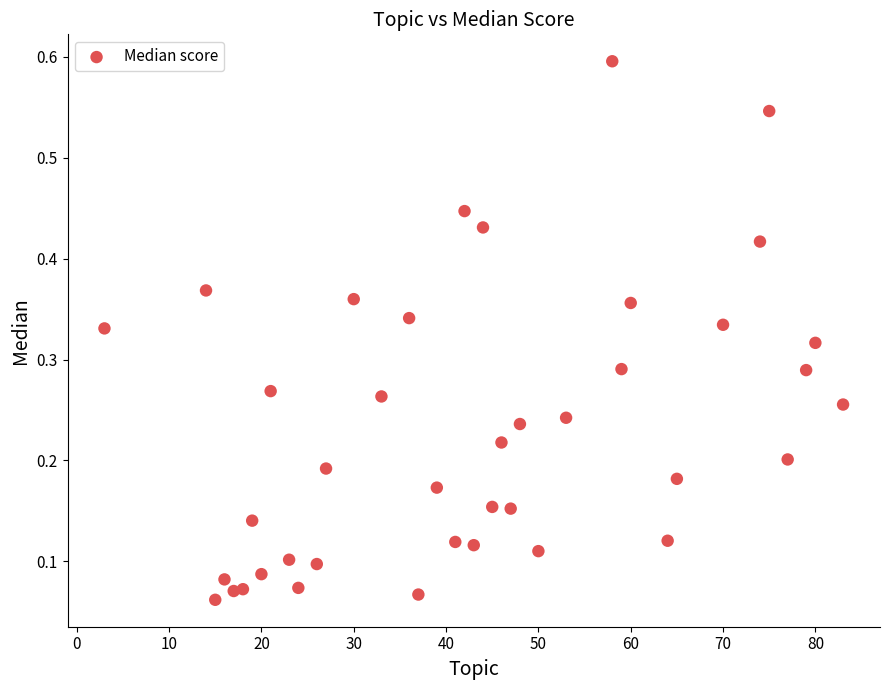

What is the range of X values (max minus min)?

80.0